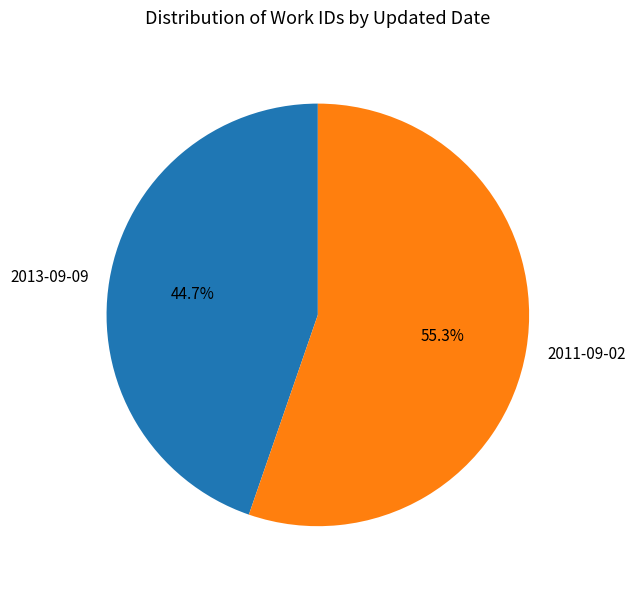

What percentage is the 2011-09-02 slice, to the nearest percent?

55%